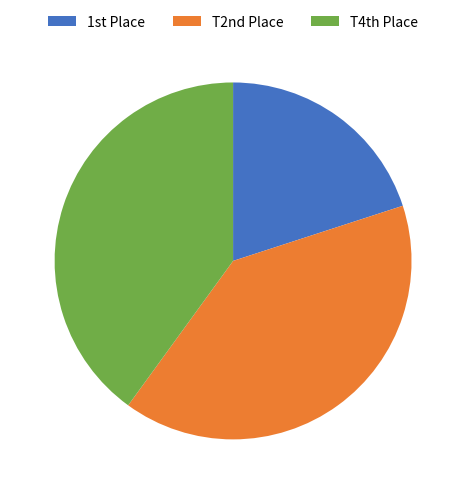

Does any single category account for the majority?

No